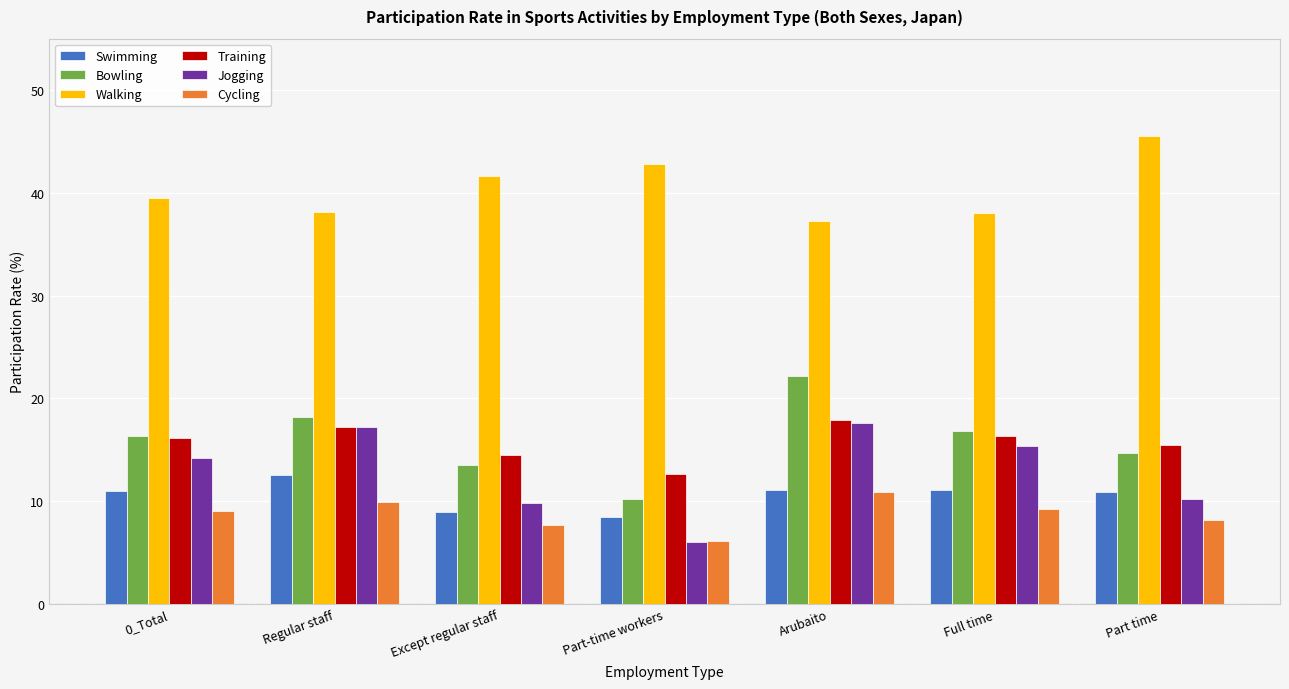

At Full time, list the series in order from largest to smallest.

Walking, Bowling, Training, Jogging, Swimming, Cycling